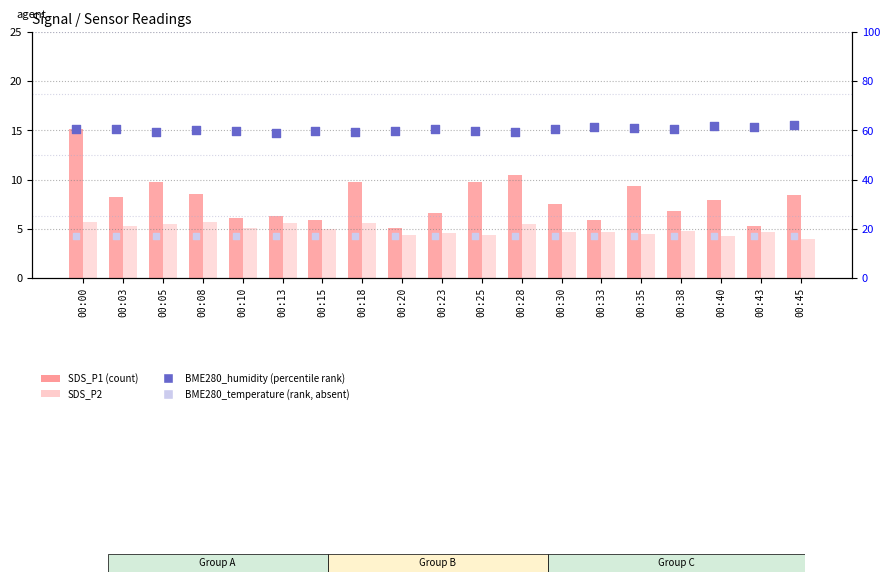

Which series reaches the minimum Y coordinate?

SDS_P2